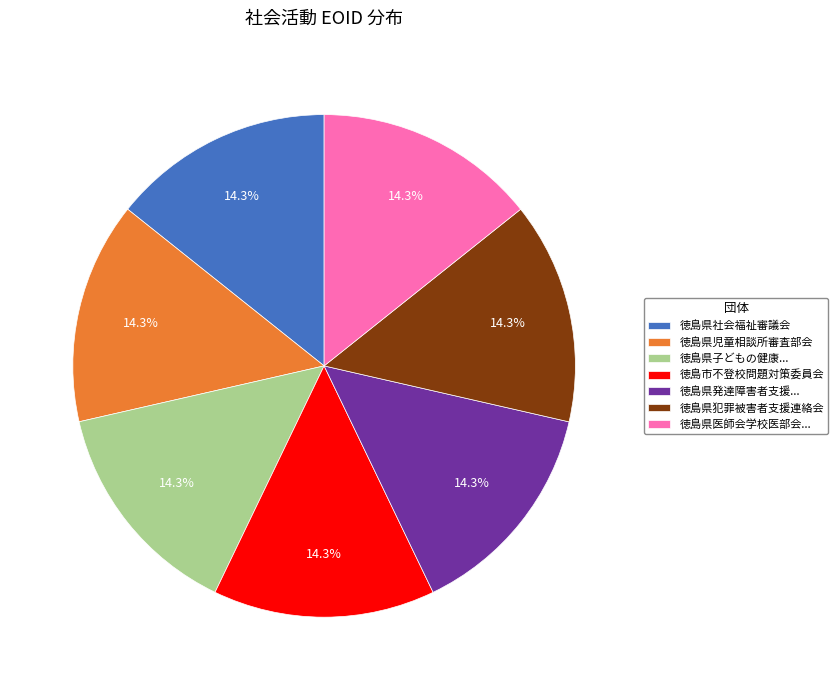

How many slices are in this pie chart?

7